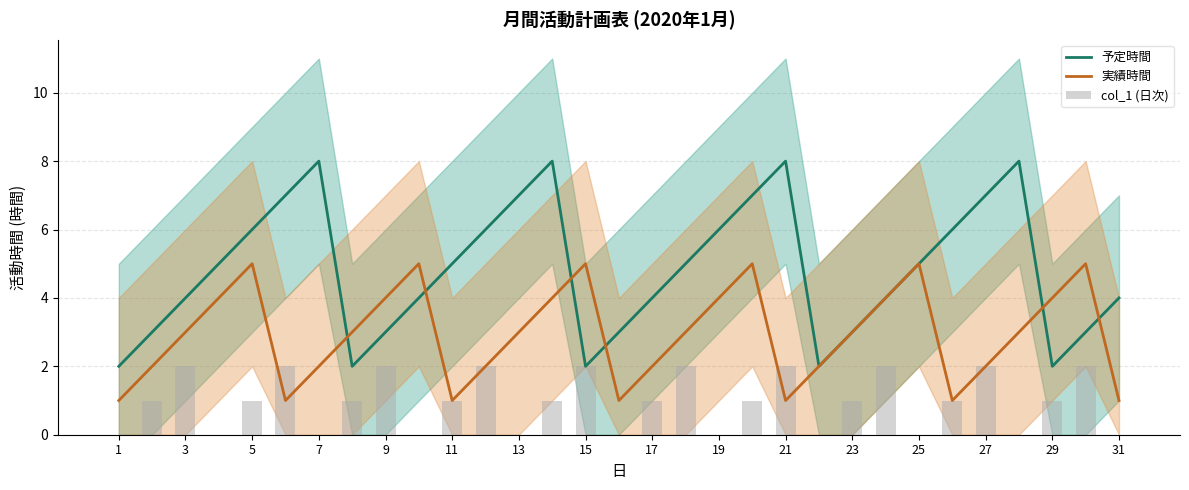

Count the col_1 (日次) values in the range 0 to 2.

31